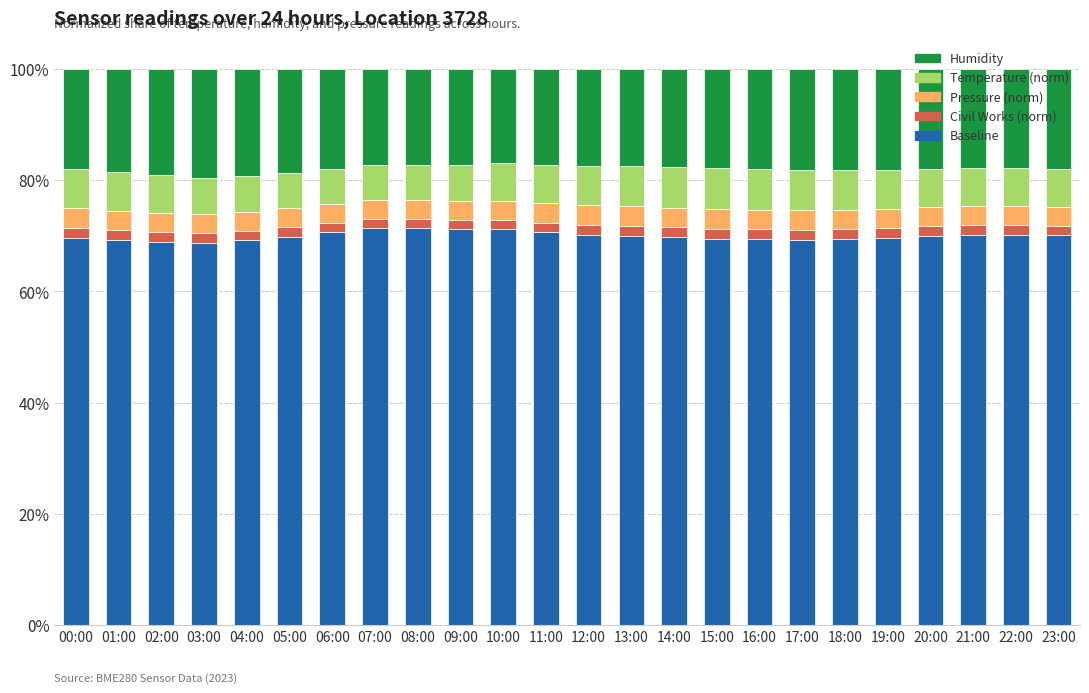

What is the sum of all Baseline values?

1679.5